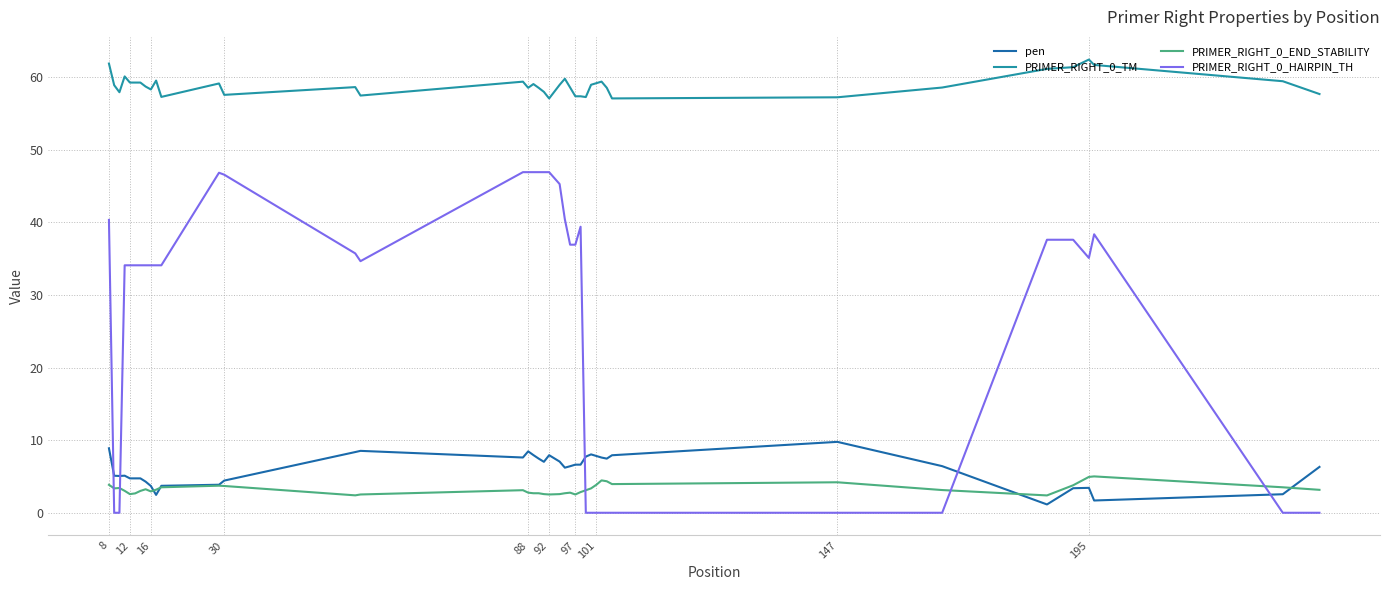

Which series has the largest range (max minus min)?

PRIMER_RIGHT_0_HAIRPIN_TH